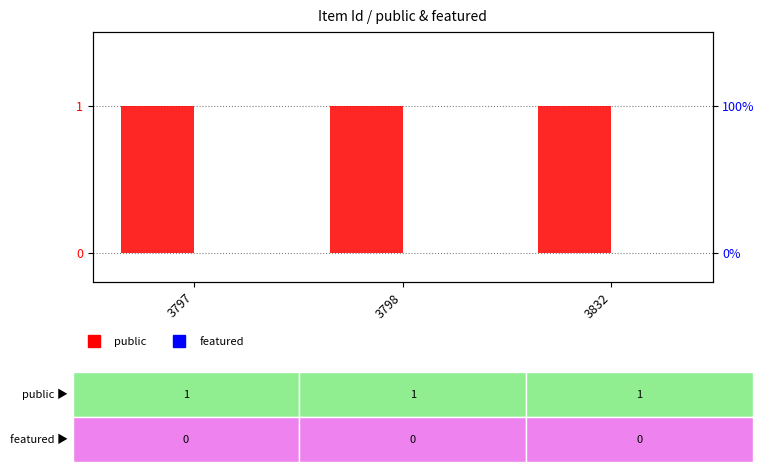

True or false: public has a value of 1 at 3798.

True